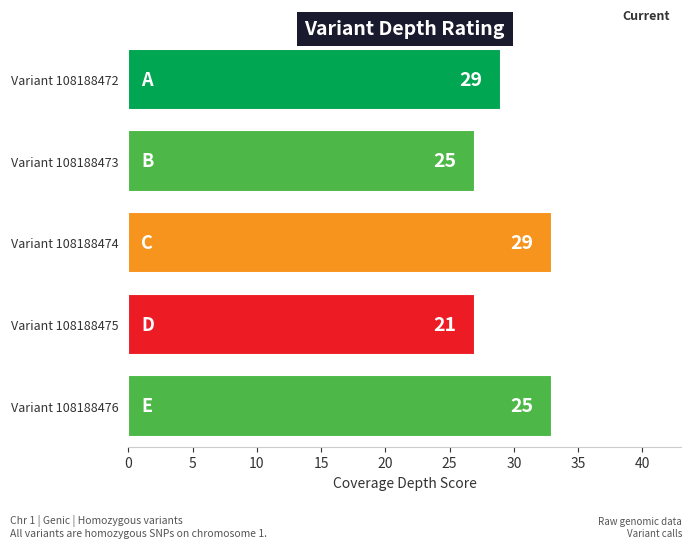

Does the chart contain stacked bars?

No